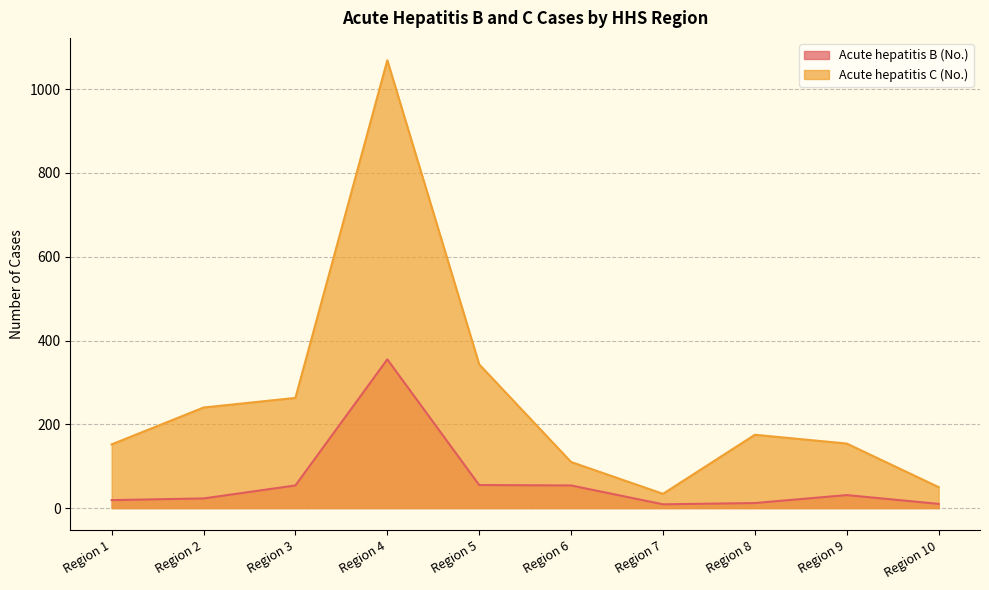

List the series in order of their overall mean, highest first.

Acute hepatitis C (No.), Acute hepatitis B (No.)